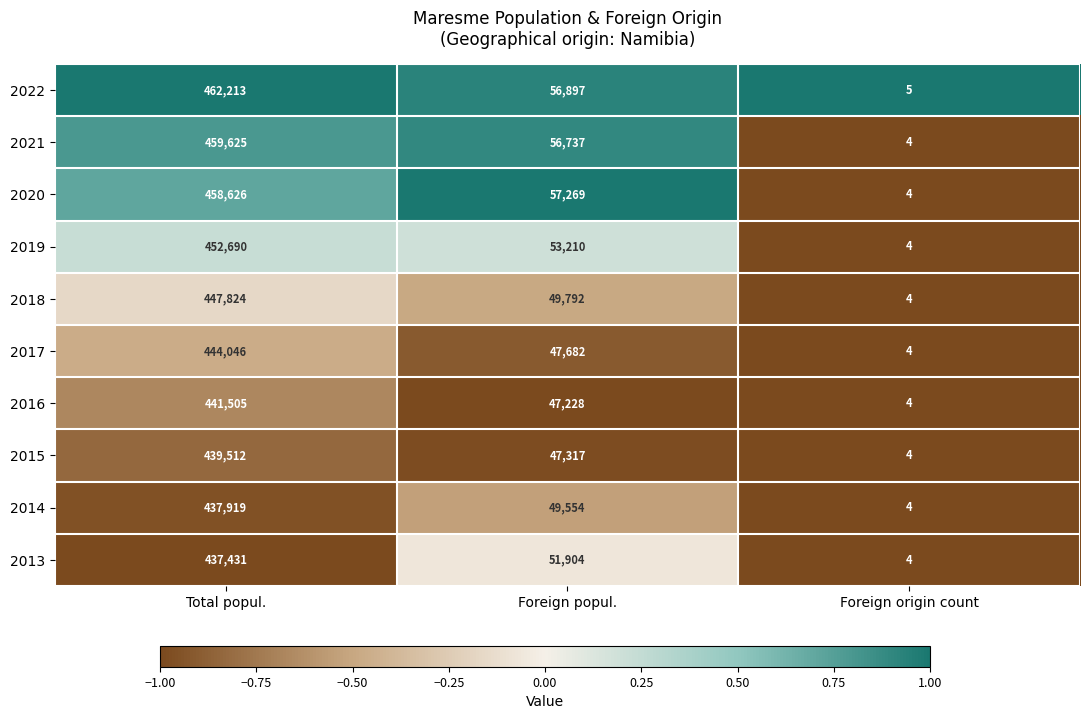

Which category has the lowest value across all series?

Foreign origin count